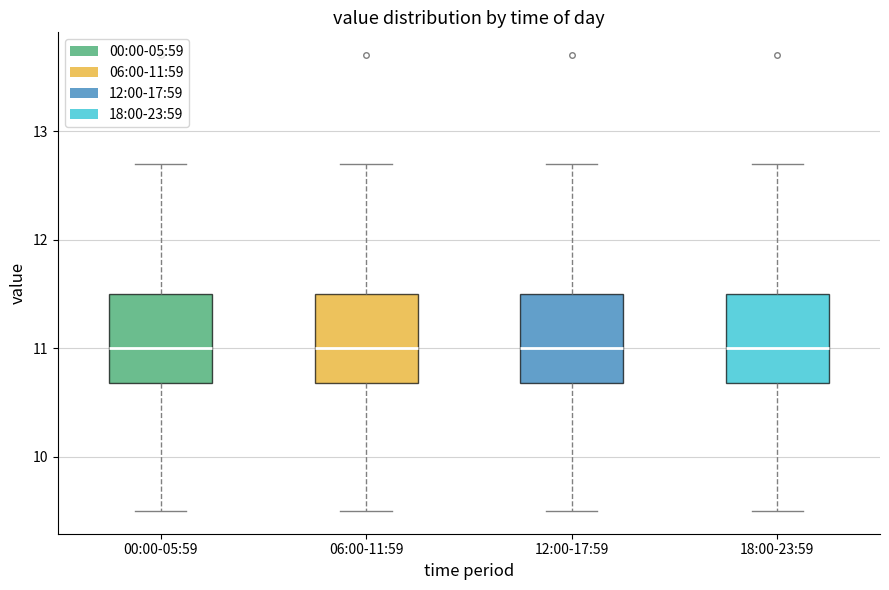

Reading left to right, read every box against the y-axis: the position of its median line, the range the box covers, and the ends of its whiskers. The values are not printed on the chart, so give them approximately, as read against the axis.

00:00-05:59: median 11.0, box 10.7 to 11.5, whiskers 9.5 to 12.7
06:00-11:59: median 11.0, box 10.7 to 11.5, whiskers 9.5 to 12.7
12:00-17:59: median 11.0, box 10.7 to 11.5, whiskers 9.5 to 12.7
18:00-23:59: median 11.0, box 10.7 to 11.5, whiskers 9.5 to 12.7